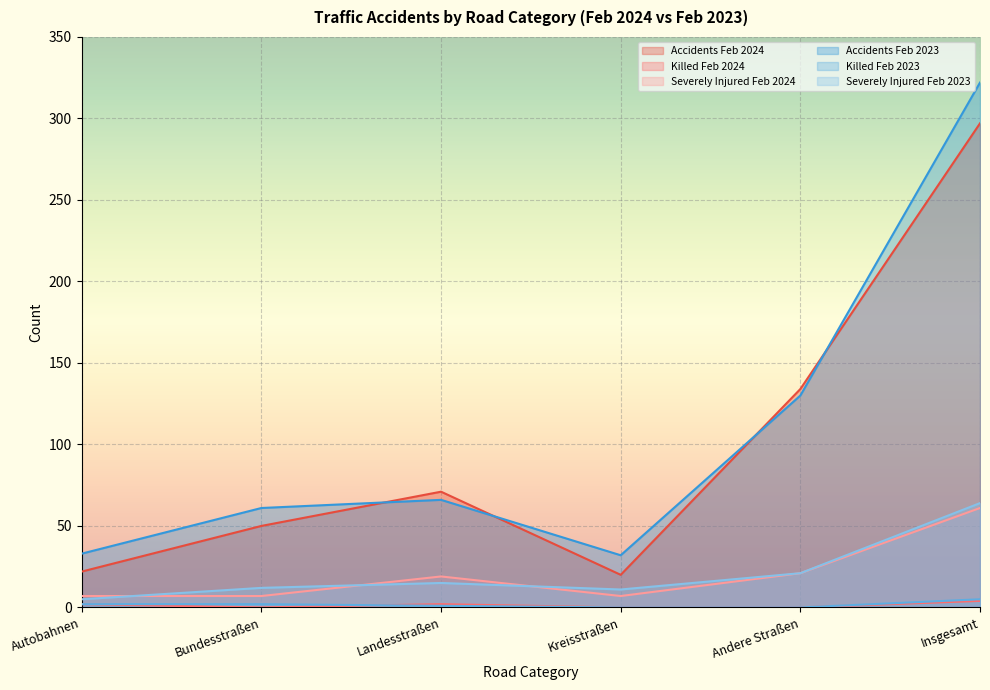

What is the greatest value displayed?

322